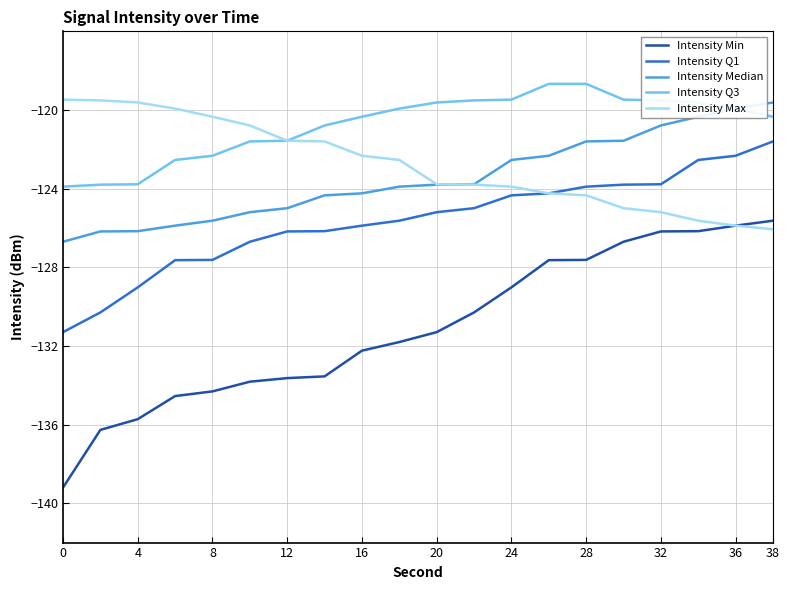

What is the maximum value shown in the chart?

-118.7